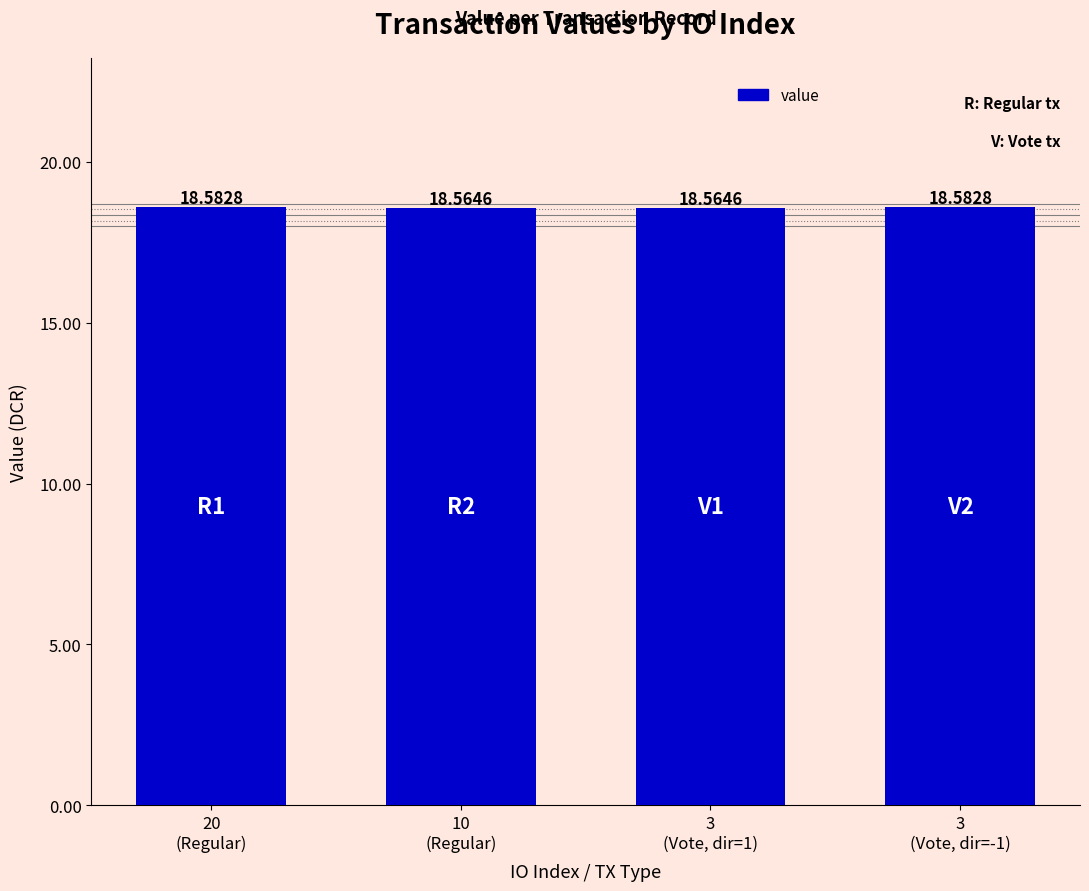

Between 10
(Regular) and 20
(Regular), which is larger?

20
(Regular)